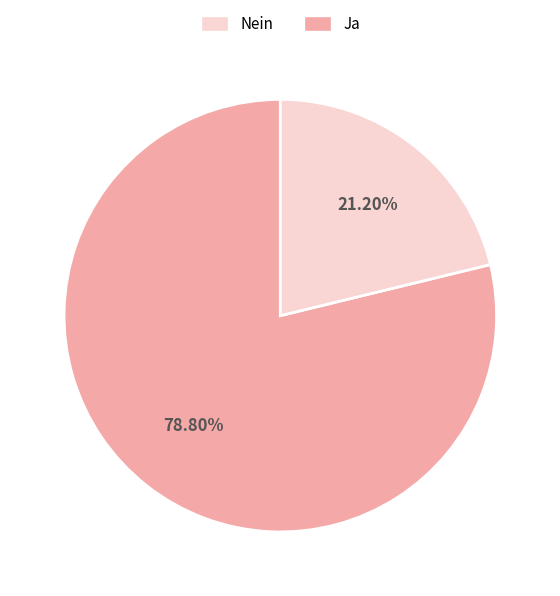

Does any single category account for the majority?

Yes